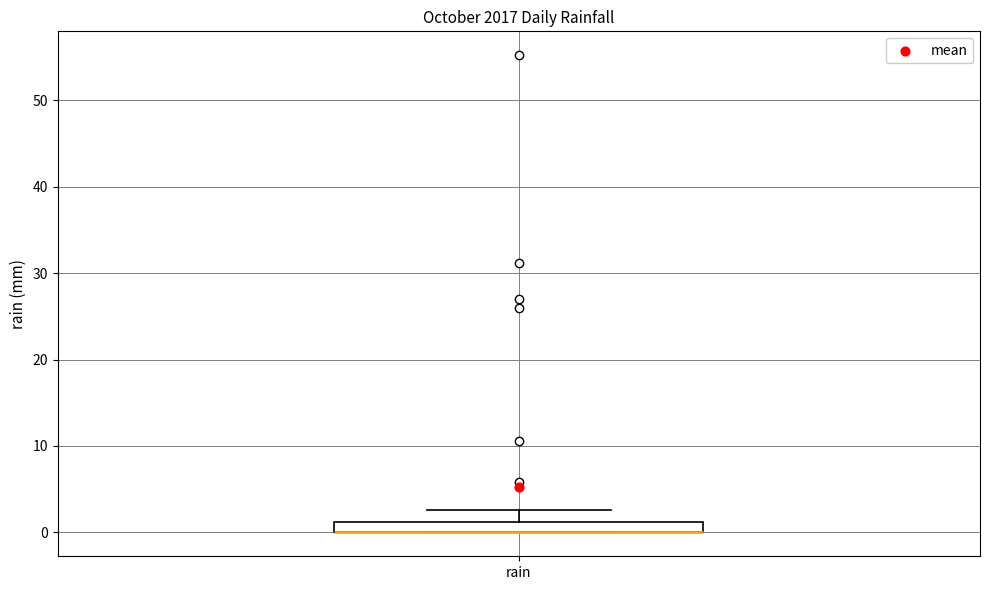

Where is the upper edge of the box for rain on the y-axis? The values are not printed on the chart, so give them approximately, as read against the axis.

1